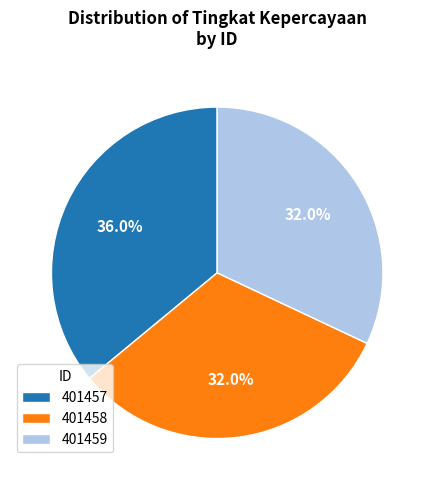

Between 401457 and 401459, which is larger?

401457